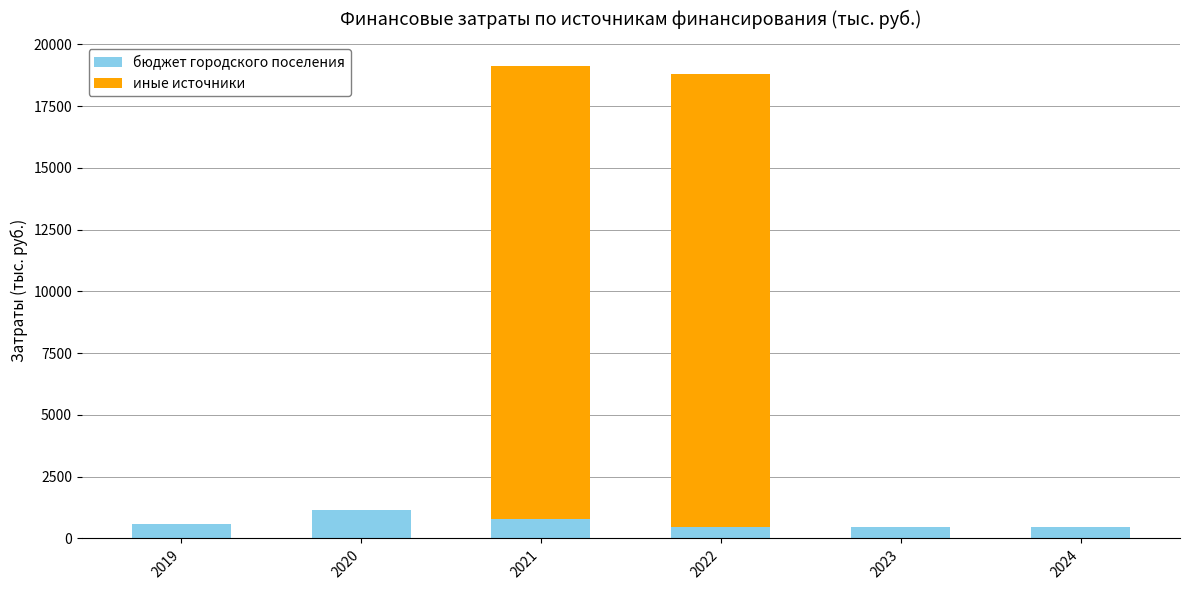

What are all the series names shown in the legend?

бюджет городского поселения, иные источники